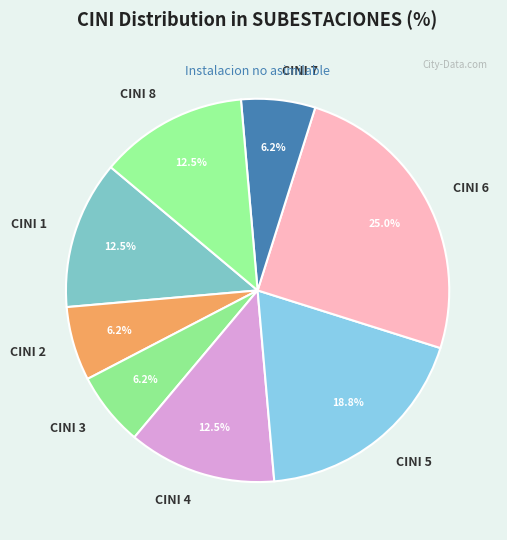

What percentage do CINI 4 and CINI 1 together represent?

25.0%